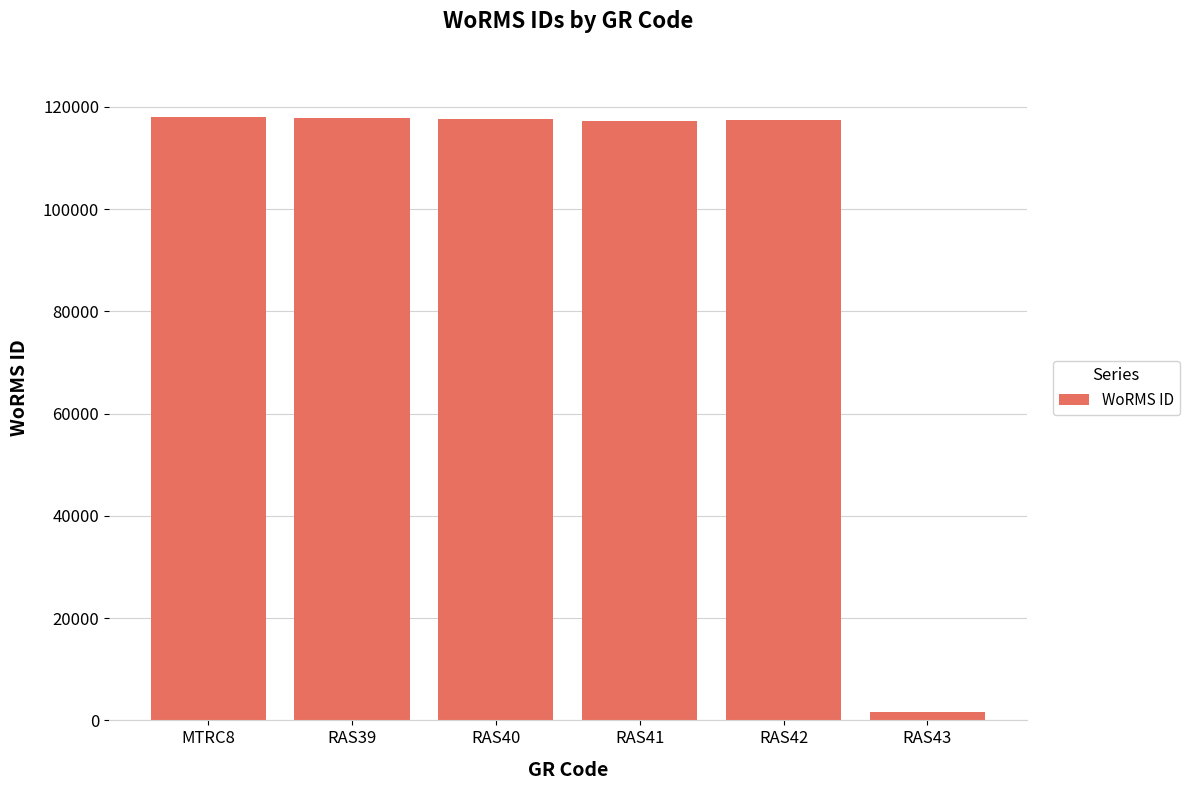

Which label corresponds to the smallest value in the chart?

RAS43